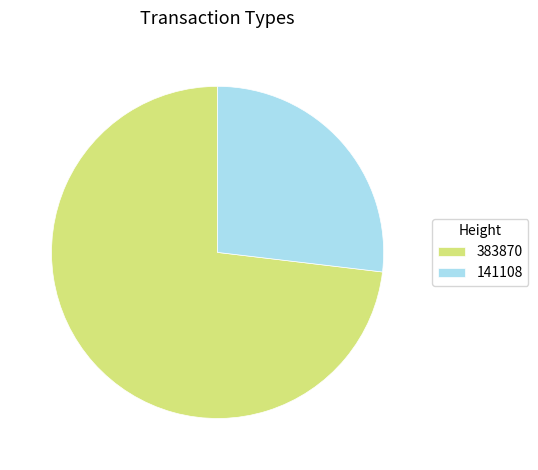

How many slices are in this pie chart?

2